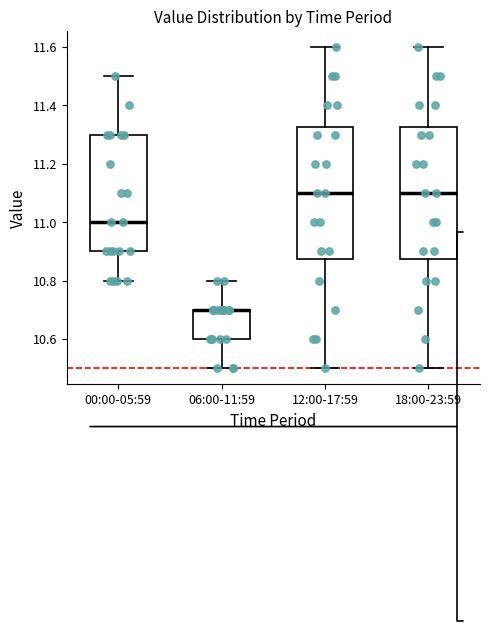

Reading left to right, transcribe this box plot: for each box, give where its median line is, the range the box spans, and where its two whiskers end, as read against the y-axis. The values are not printed on the chart, so give them approximately, as read against the axis.

00:00-05:59: median 11.00, box 10.90 to 11.30, whiskers 10.80 to 11.50
06:00-11:59: median 10.70 (drawn on the box's upper edge), box 10.60 to 10.70, whiskers 10.50 to 10.80
12:00-17:59: median 11.10, box 10.88 to 11.32, whiskers 10.50 to 11.60
18:00-23:59: median 11.10, box 10.88 to 11.32, whiskers 10.50 to 11.60